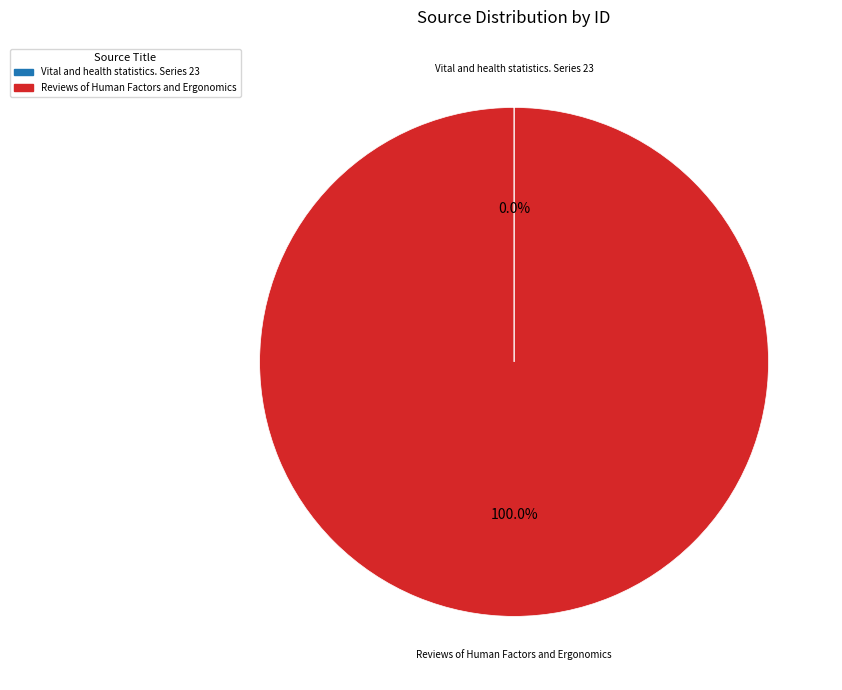

Which slice is the largest?

Reviews of Human Factors and Ergonomics